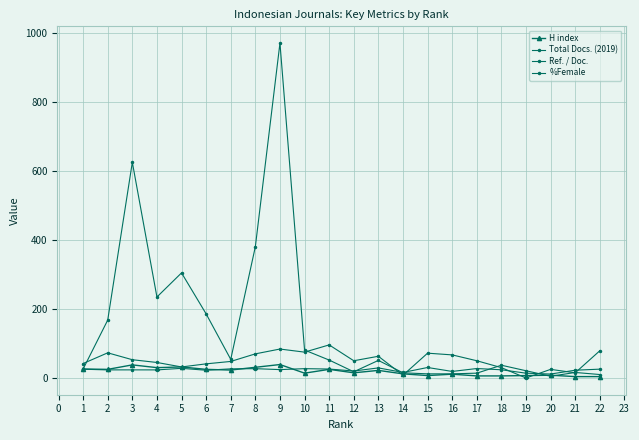

Is this an area chart (filled region under the line)?

No